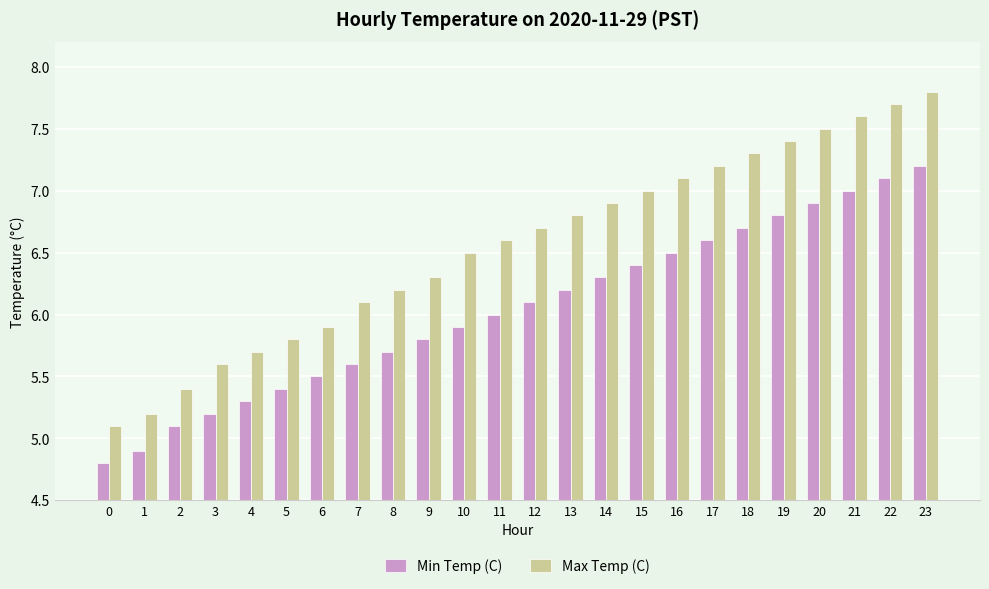

What is the value of the Max Temp (C) bar at the 11th from the left?

6.5